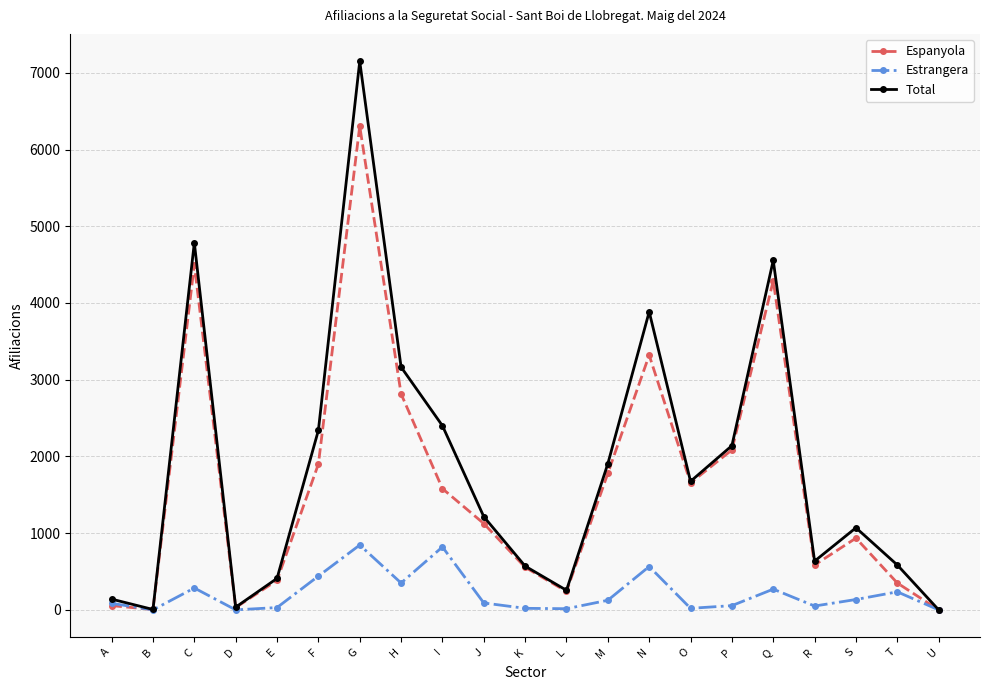

How many interior local peaks does the Estrangera series have?

6